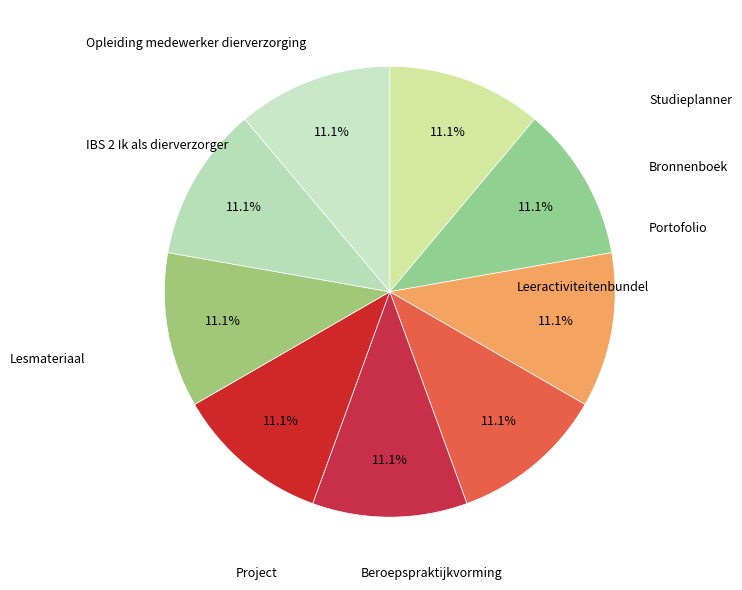

The IBS 2 Ik als dierverzorger slice represents 1% of the pie. True or false?

False